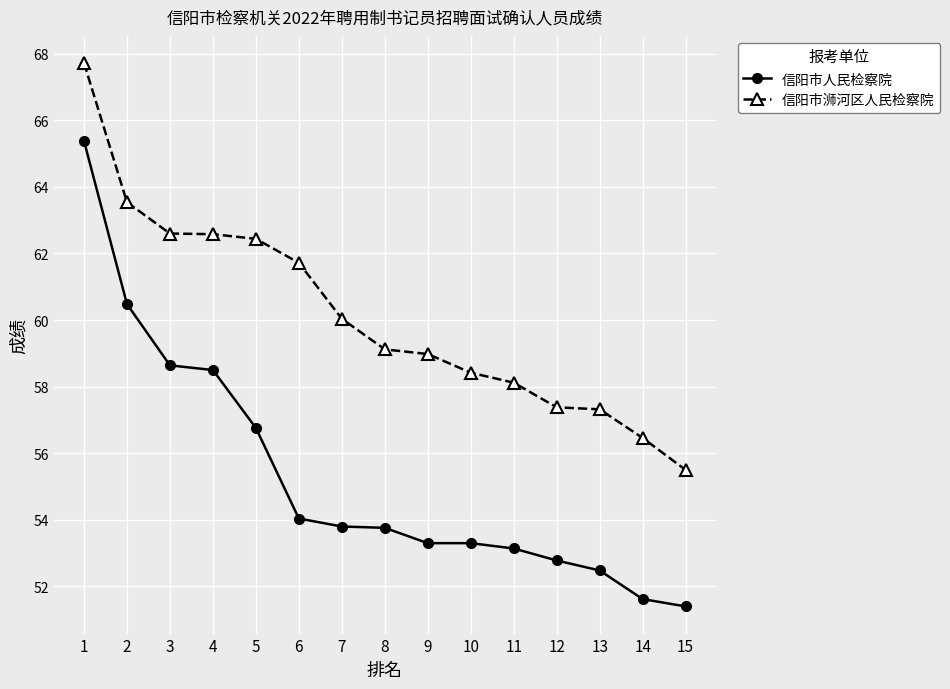

At which label does 信阳市浉河区人民检察院 reach its minimum?

15